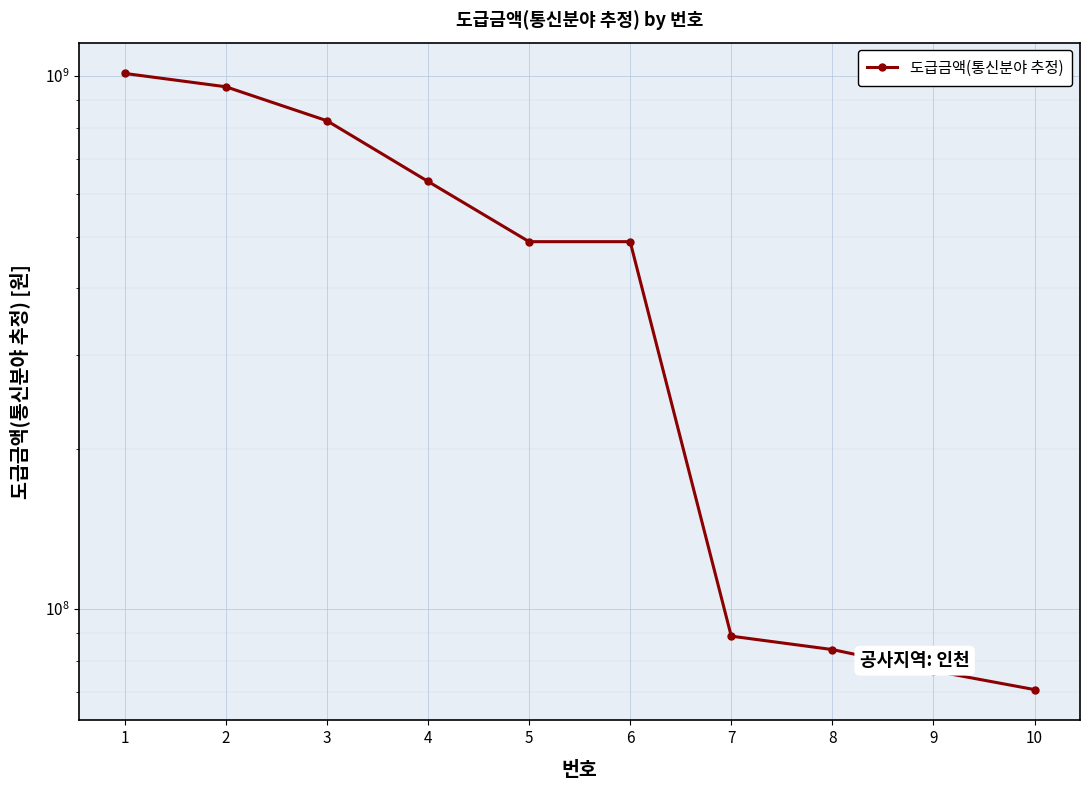

List the labels in order of value, smallest first.

10, 9, 8, 7, 5, 6, 4, 3, 2, 1